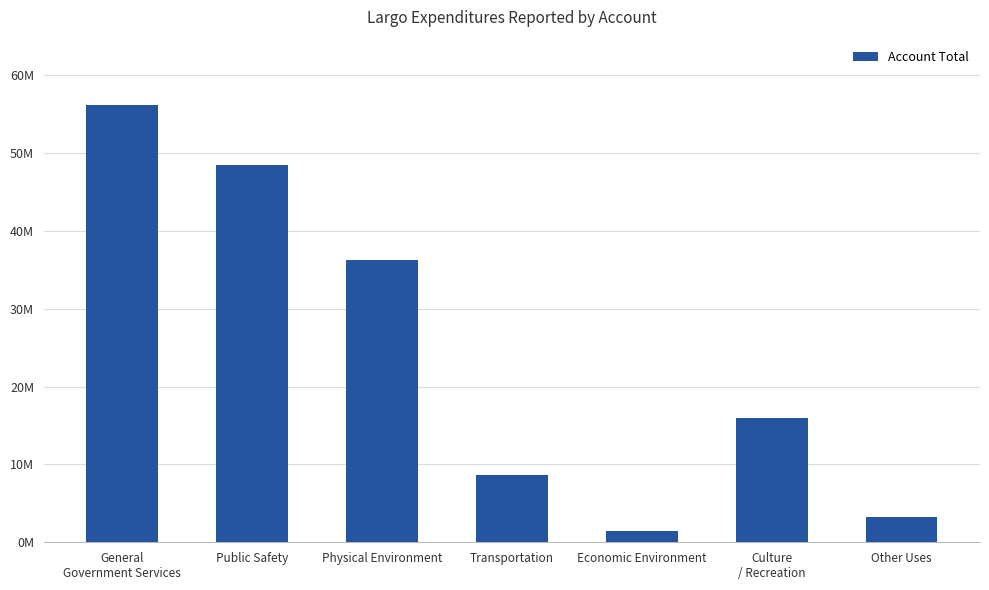

What position from the left is Physical Environment?

3